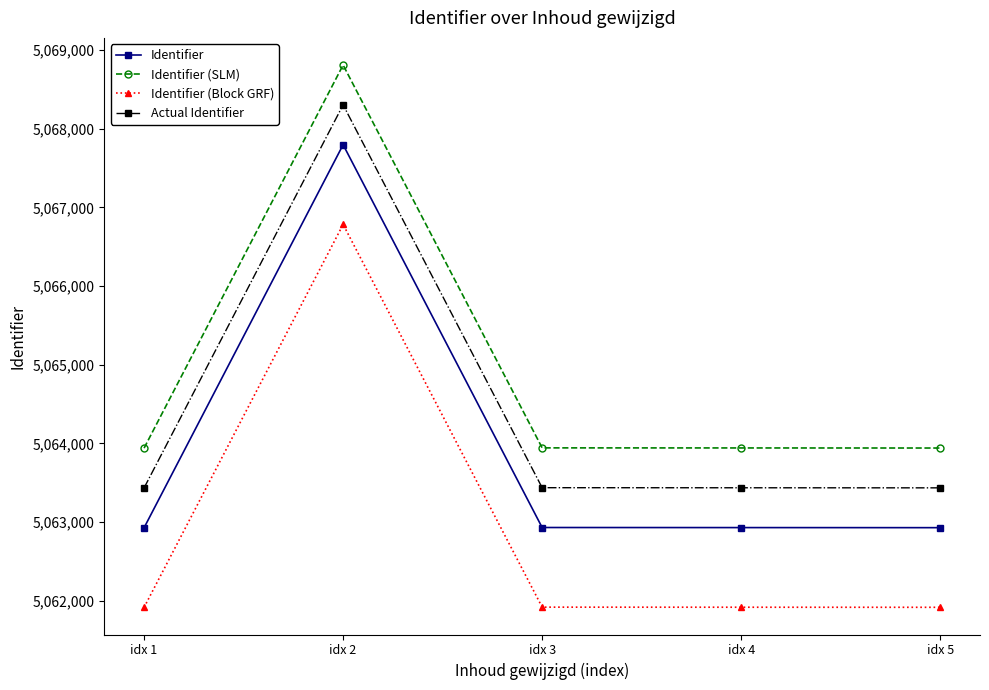

At which label does Identifier first exceed 5062929?

idx 2